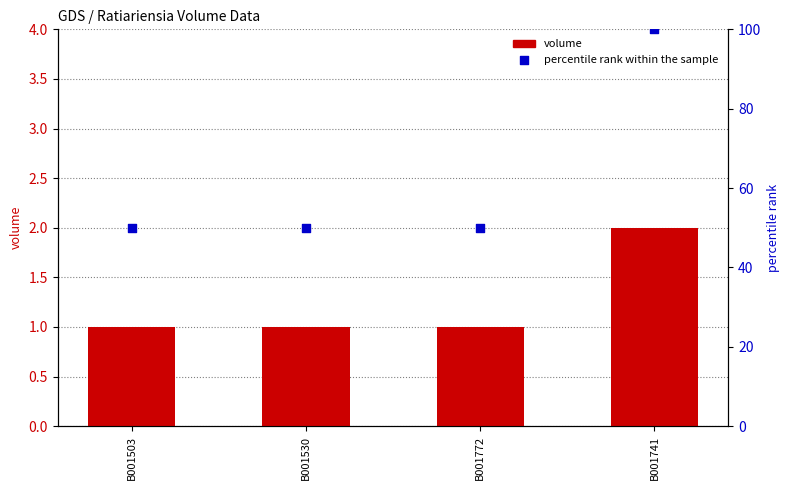

Which series reaches the maximum Y coordinate?

percentile rank within the sample